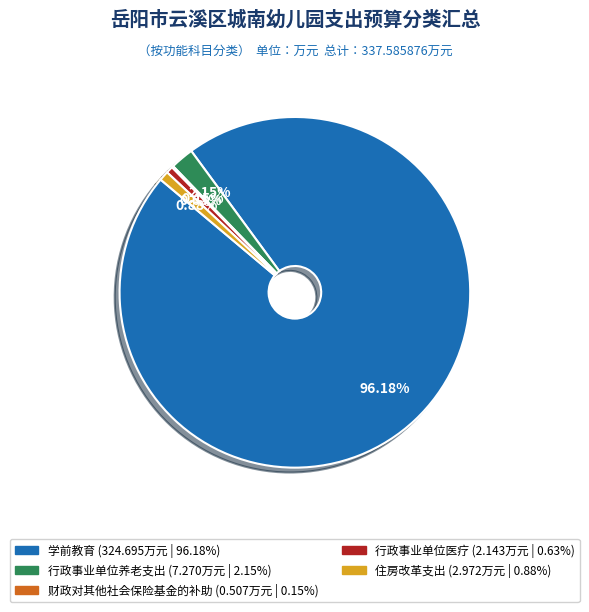

Approximately how many times larger is the value at 住房改革支出 compared to 行政事业单位医疗?

1.4